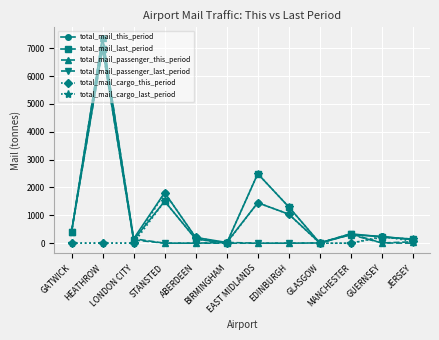

What is the sum of the total_mail_this_period values at HEATHROW and JERSEY?

7504.4